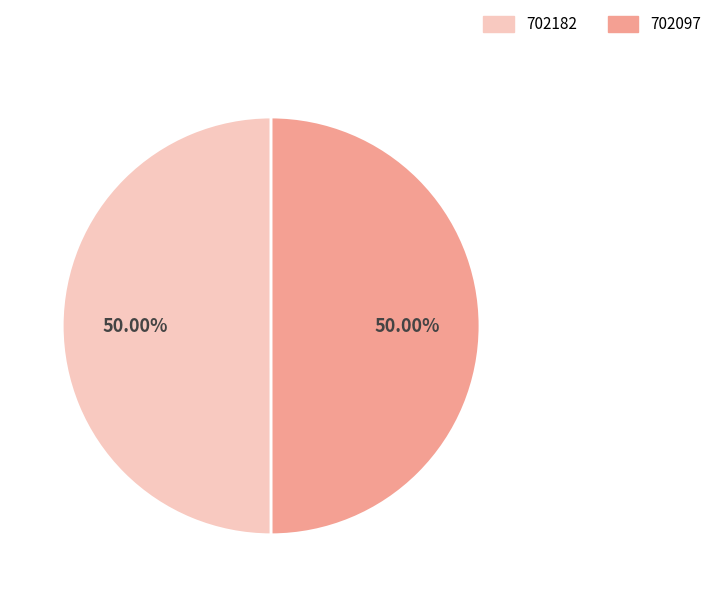

The 702097 slice represents 63% of the pie. True or false?

False